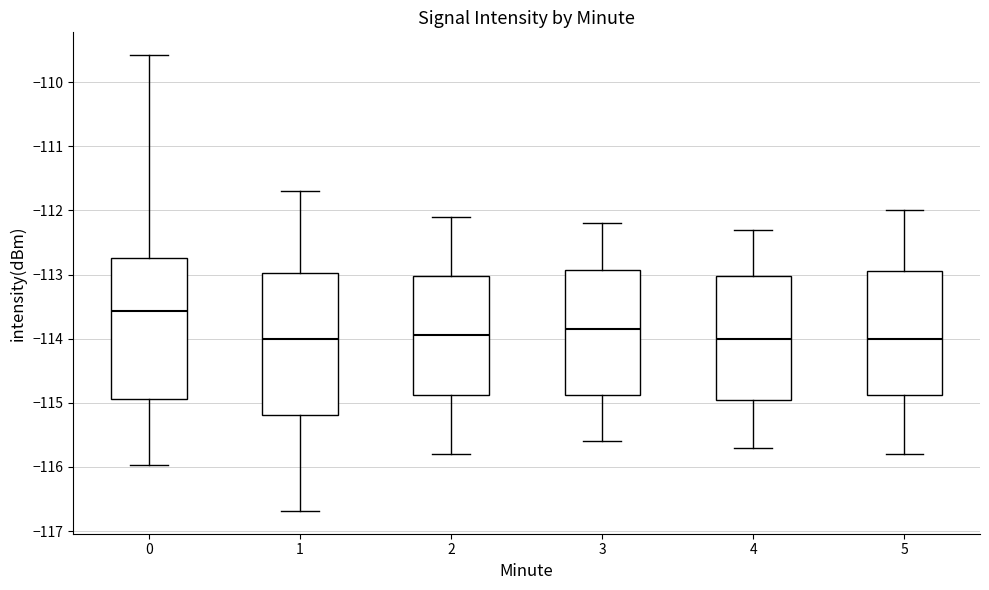

Which box has the highest median line?

0